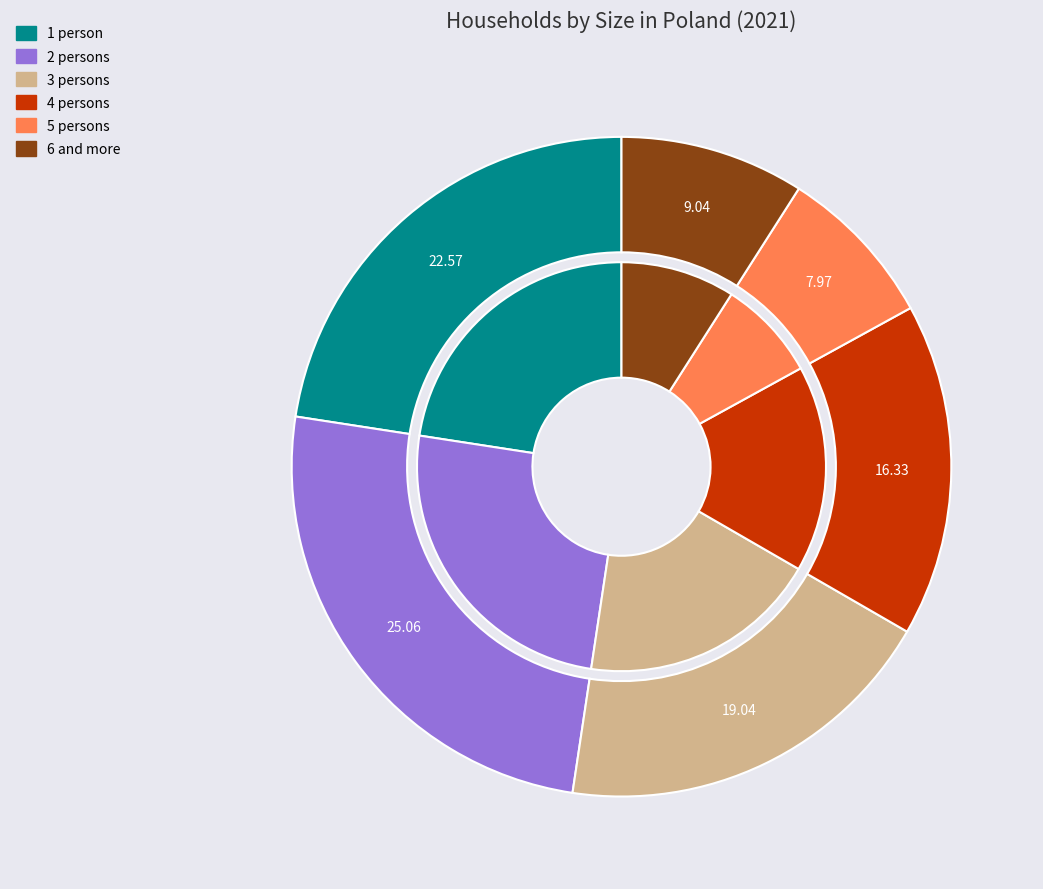

Does 2 persons represent more than half of the total?

No